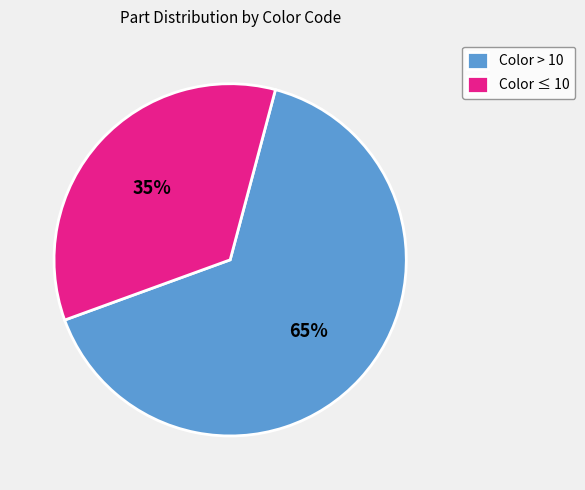

Is it true that Color > 10 is 65% of the pie?

True